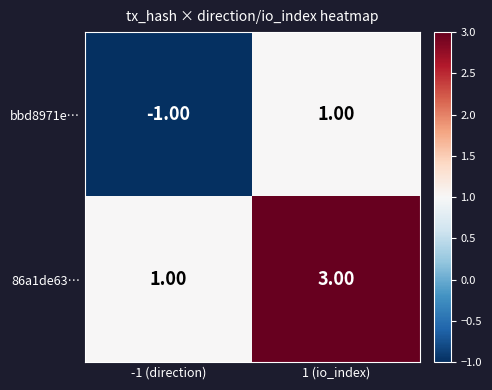

At how many categories does at least one series exceed 2?

1